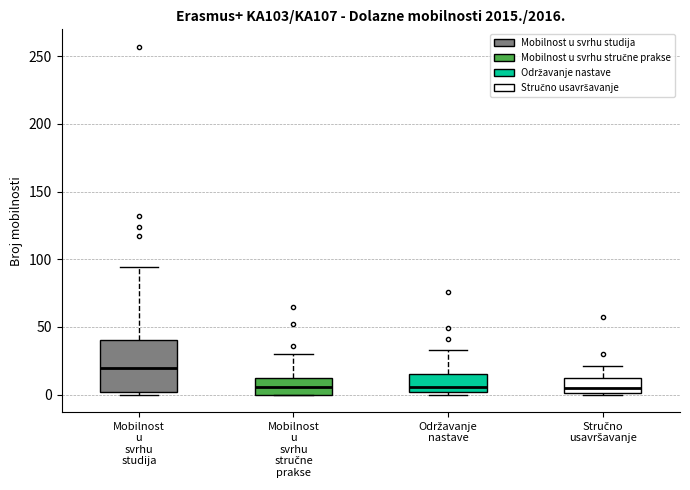

Reading left to right, read every box against the y-axis: the position of its median line, the range the box covers, and the ends of its whiskers. The values are not printed on the chart, so give them approximately, as read against the axis.

Mobilnost u svrhu studija: median 20, box 0 to 40, whiskers 0 (just below the box's lower edge) to 95
Mobilnost u svrhu stručne prakse: median 5, box 0 to 10, whiskers 0 to 30
Održavanje nastave: median 5, box 0 to 15, whiskers 0 (just below the box's lower edge) to 35
Stručno usavršavanje: median 5, box 0 to 10, whiskers 0 to 20